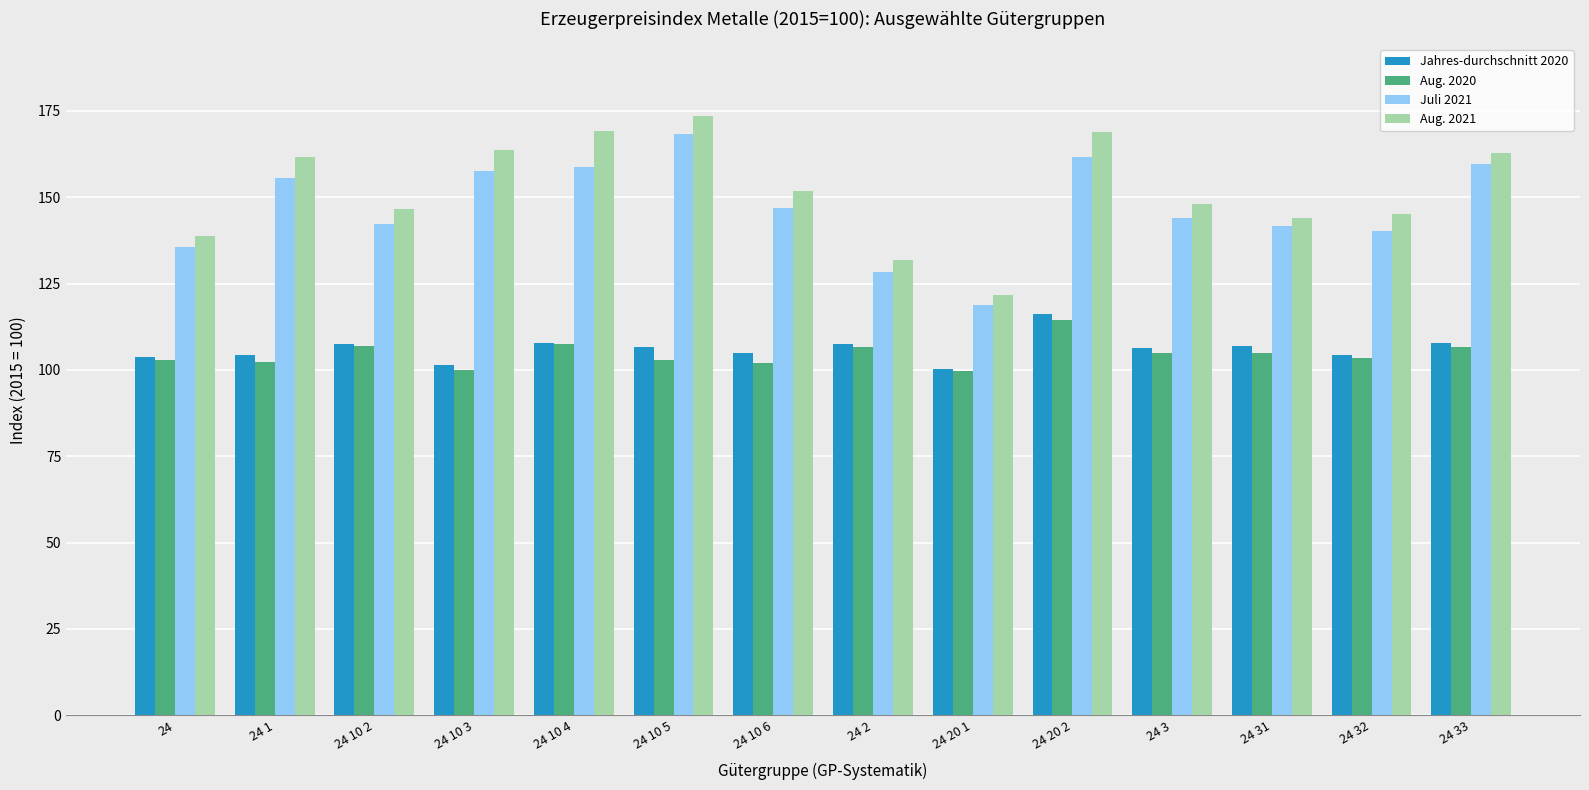

What is the sum of the Jahres-durchschnitt 2020 values at 24 20 2 and 24 10 6?

220.9